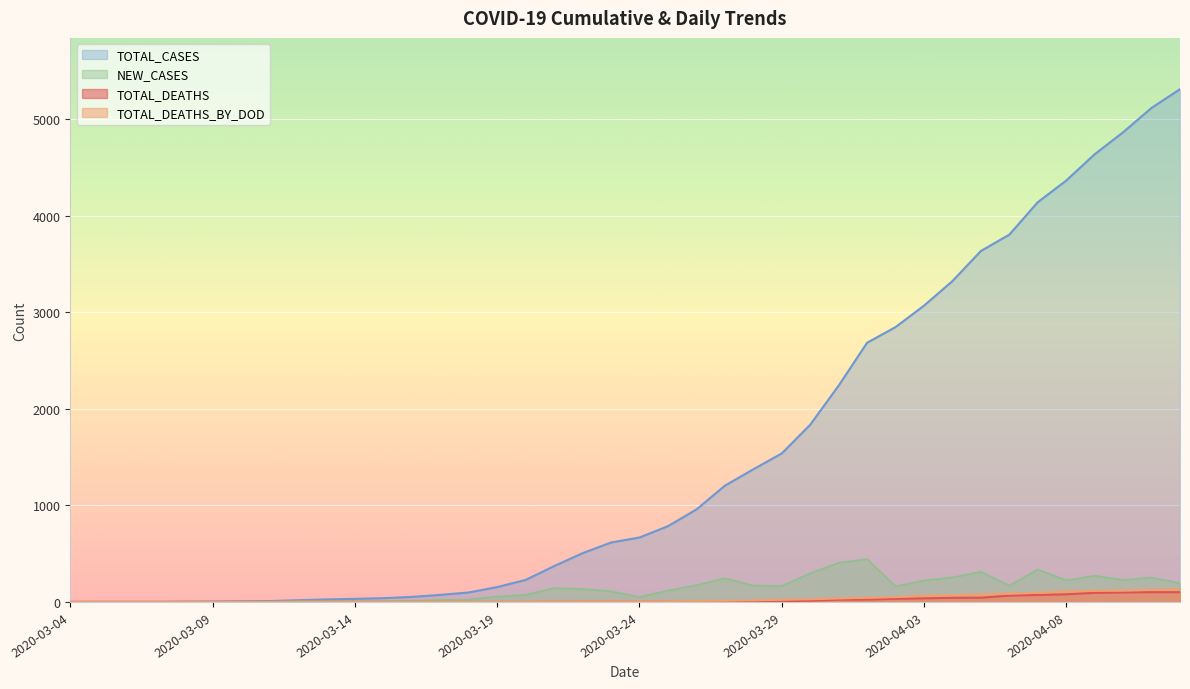

How many lines are shown in the chart?

4